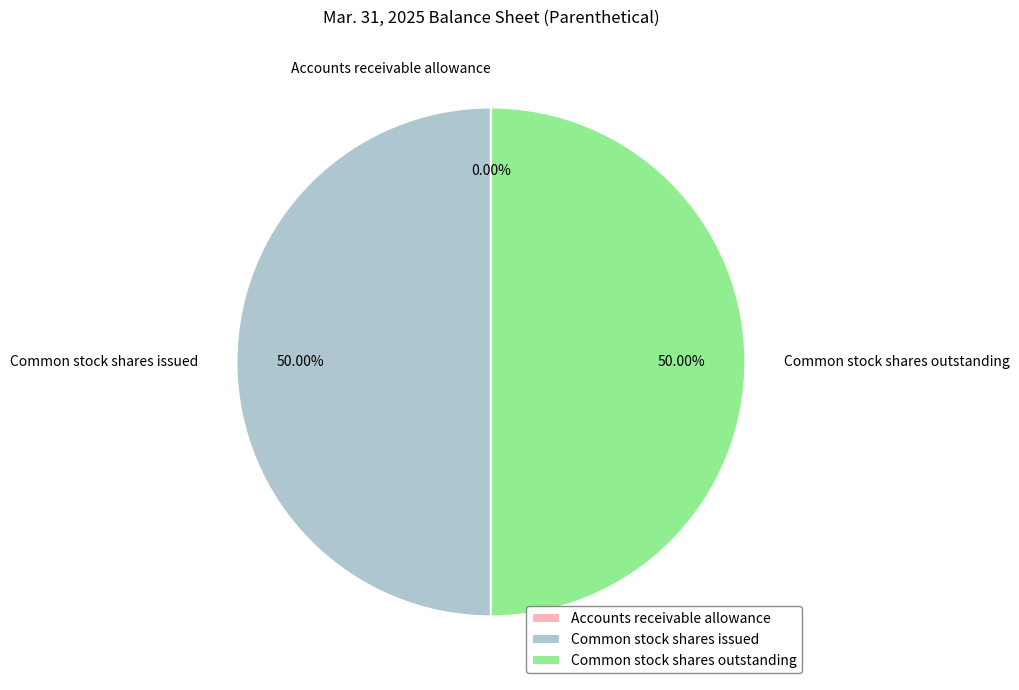

To the nearest percent, what is the average slice percentage?

33%